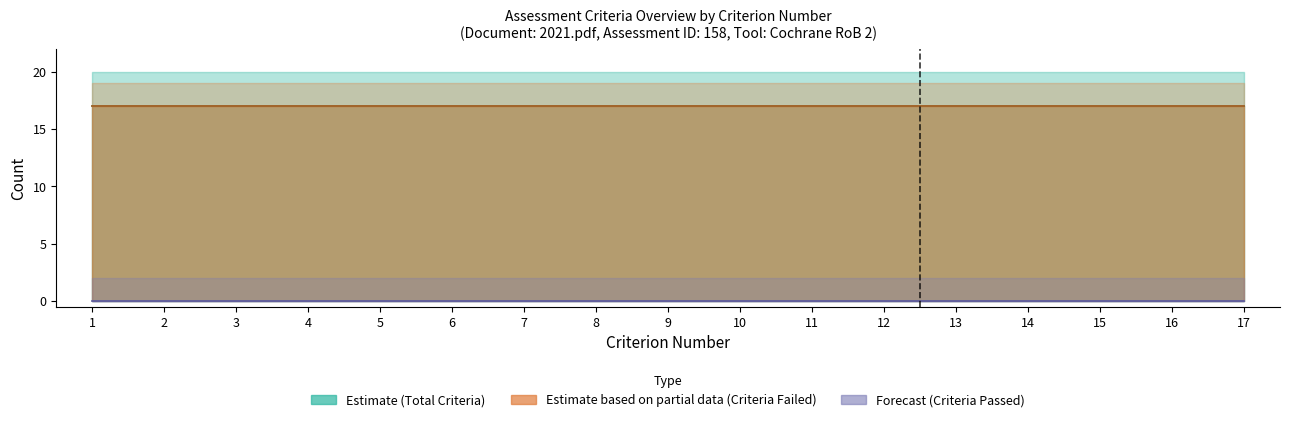

At how many categories does at least one series exceed 12?

17